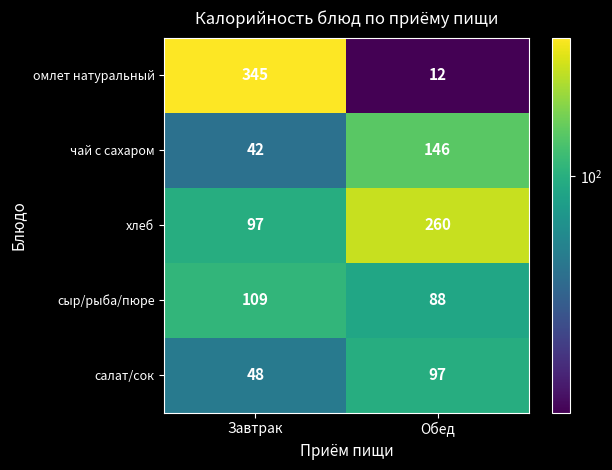

What is the difference between the омлет натуральный values at Завтрак and Обед?

333